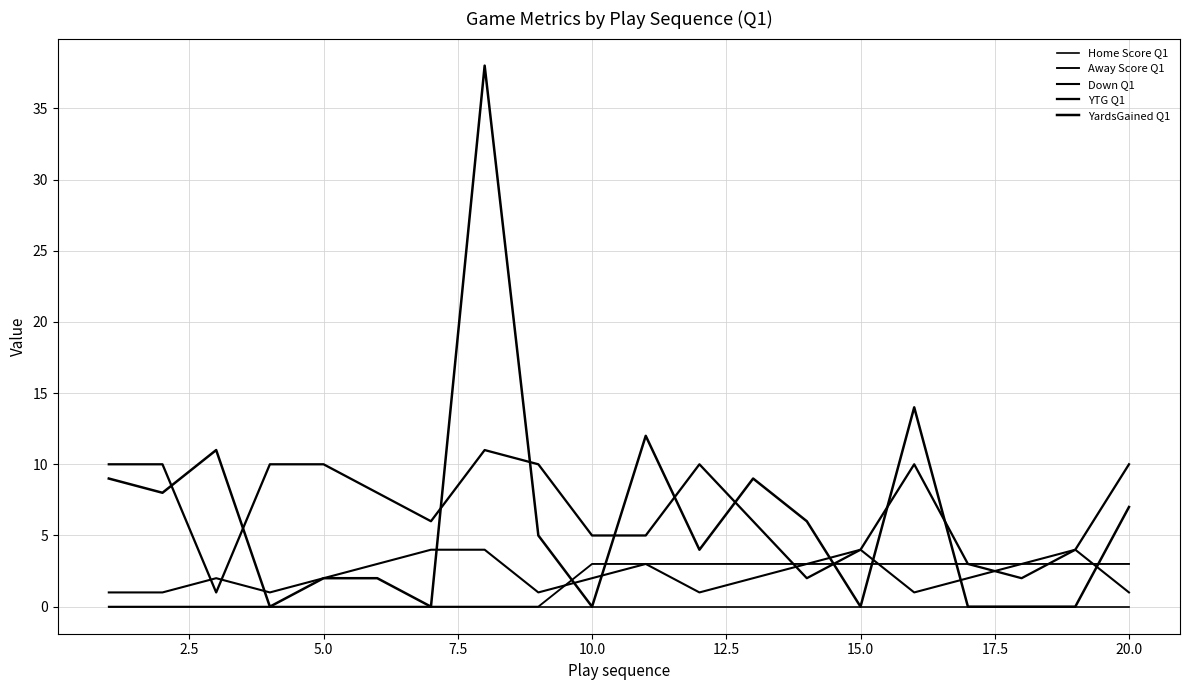

How many lines are shown in the chart?

5